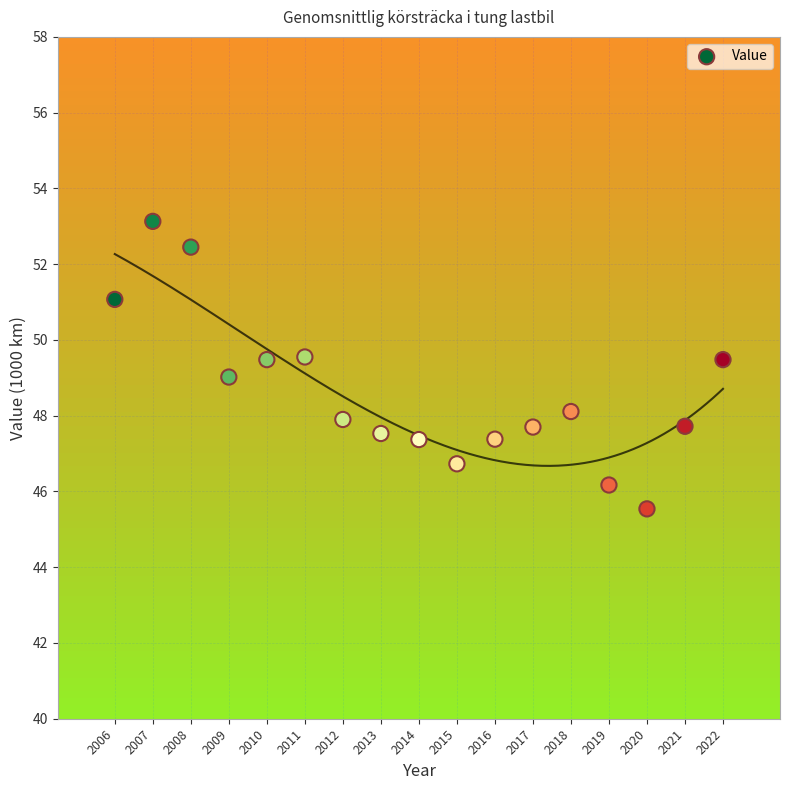

What is the range of X values (max minus min)?

16.0